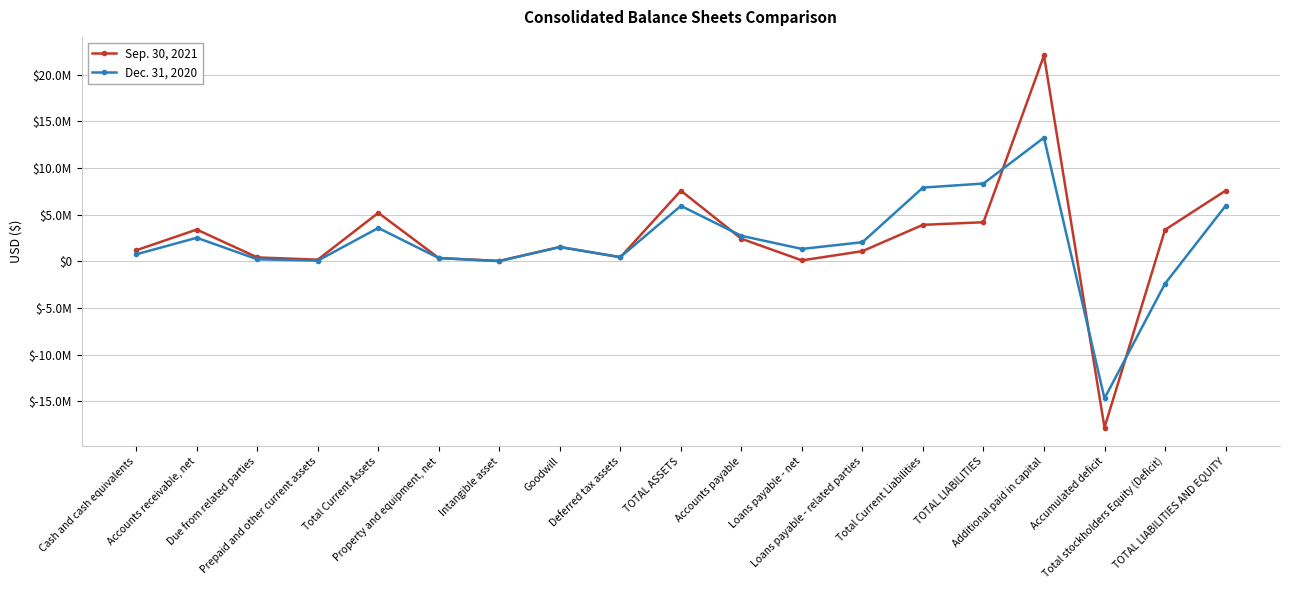

Does the chart have visible grid lines?

Yes